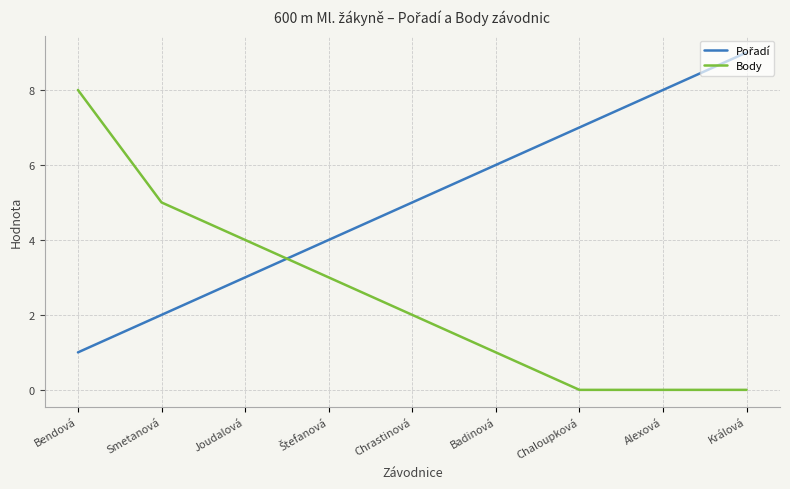

What is the difference between the maximum and minimum values in the Body series?

8